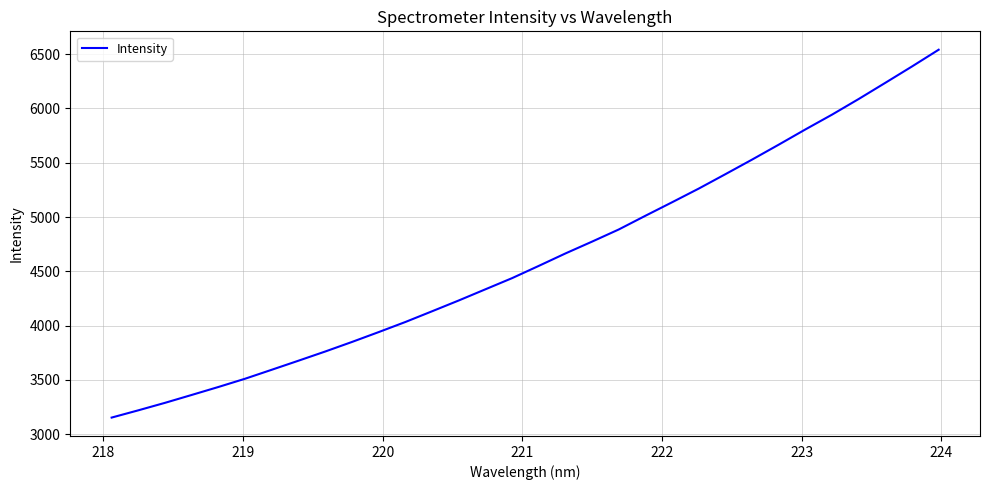

Is this an area chart (filled region under the line)?

No